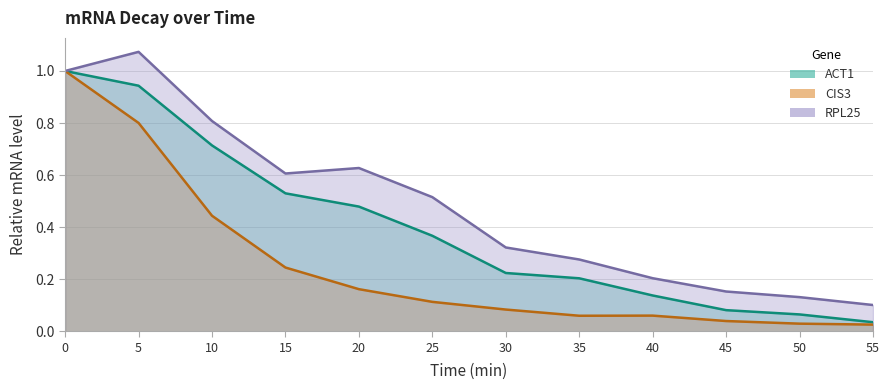

What is the average value of the ACT1 series?

0.4